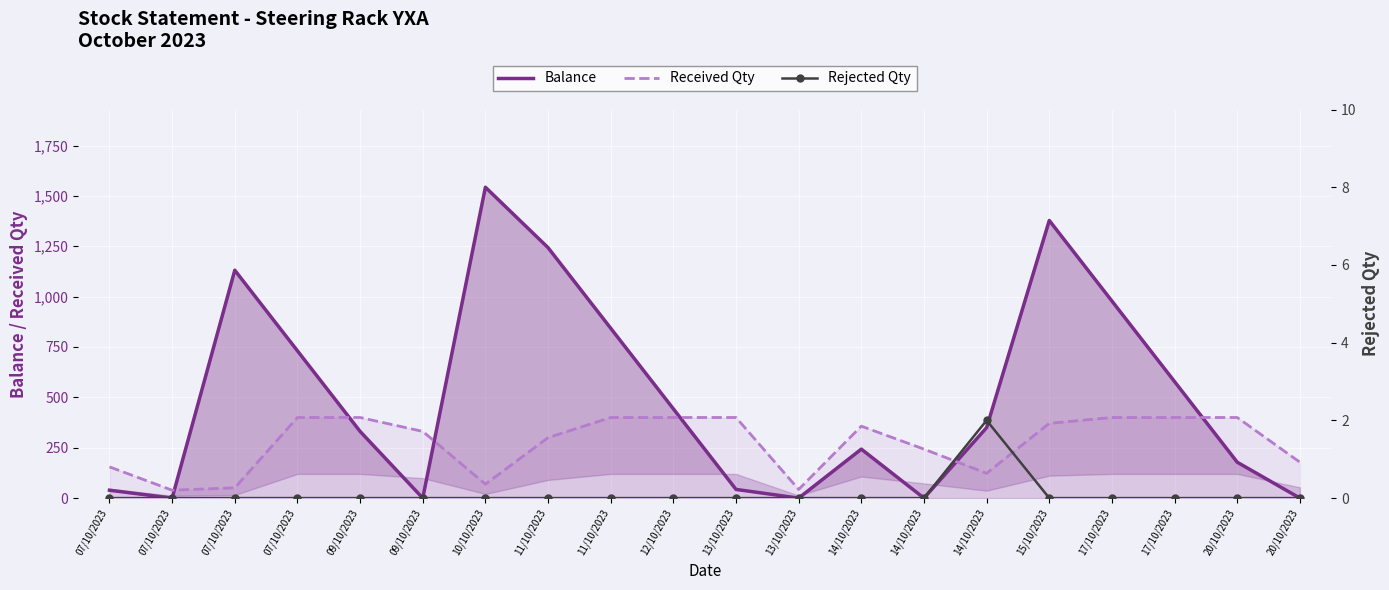

How many lines are shown in the chart?

3